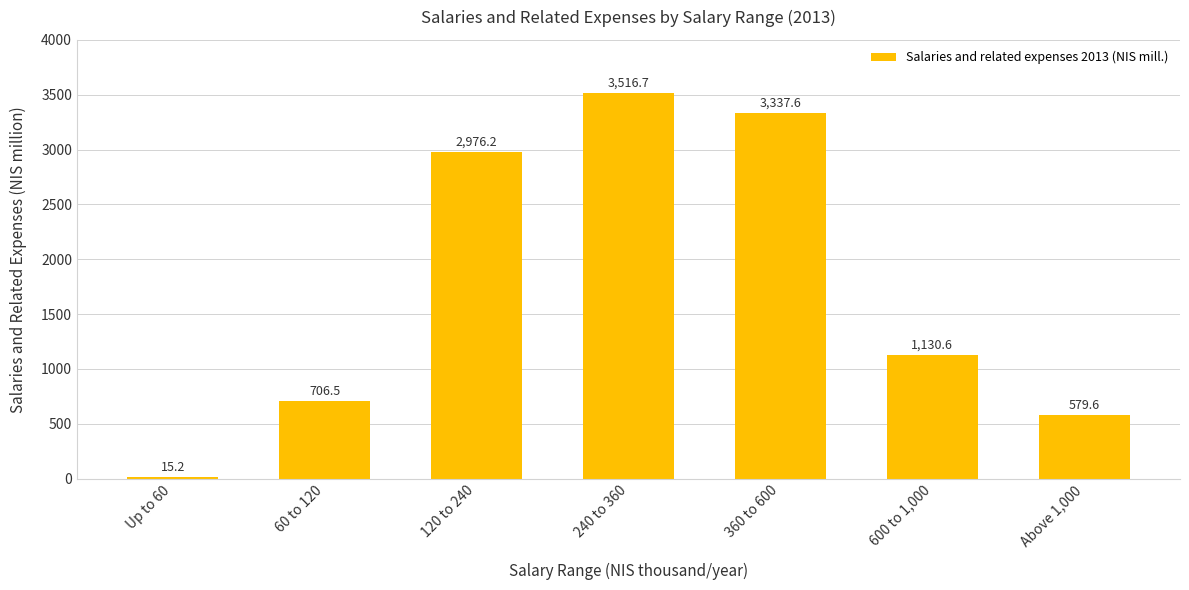

What is the change in value from 360 to 600 to 600 to 1,000?

-2207.0